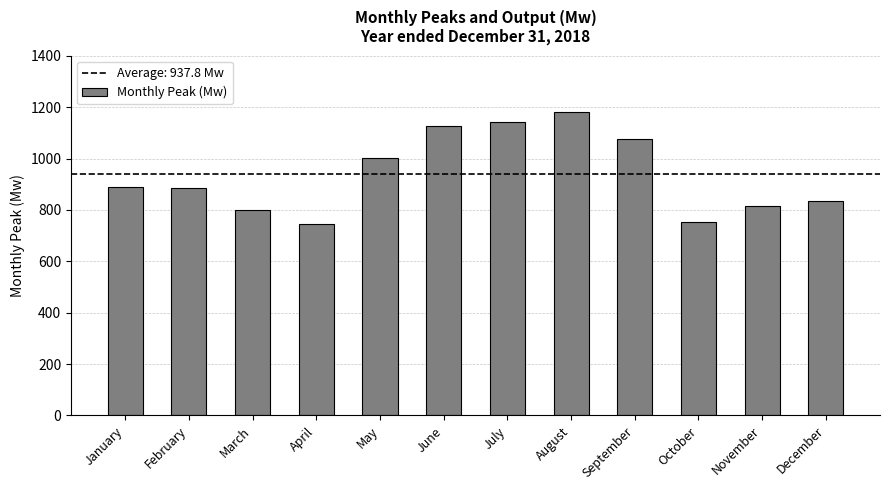

What is the sum of the values at March and February?

1683.7